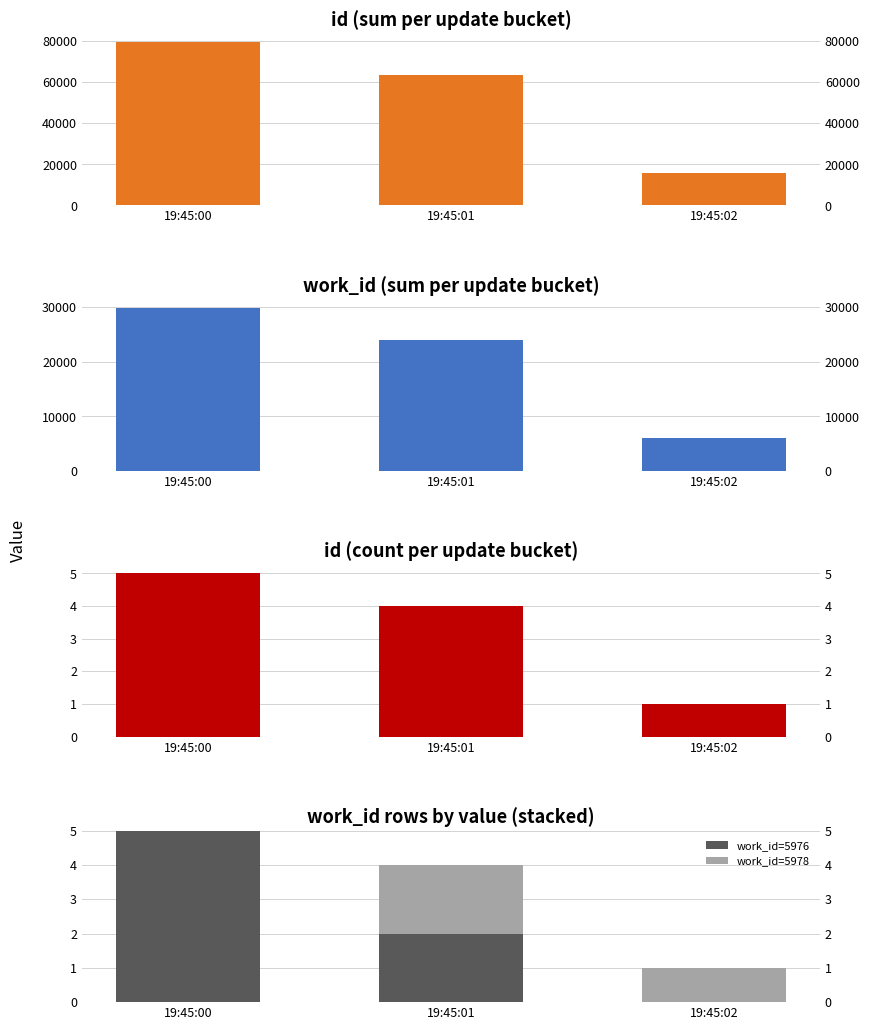

The value of work_id (sum) at 19:45:02 is 5978. True or false?

True